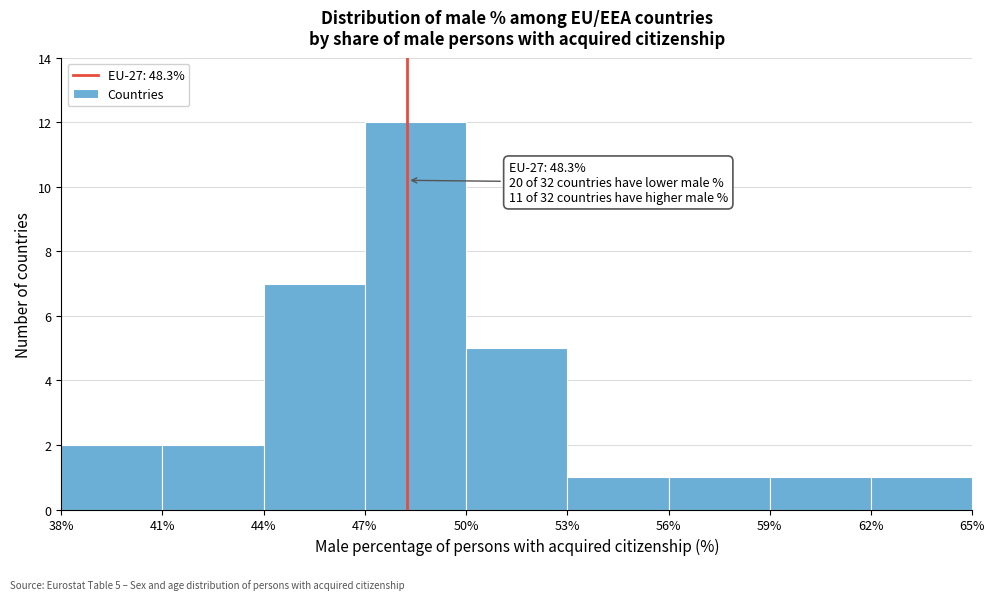

Over which range of the x-axis is the bar tallest?

47% to 50%